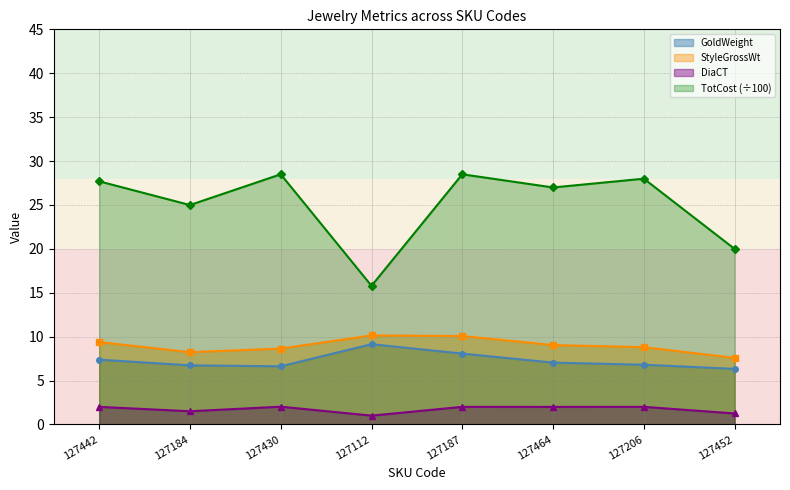

True or false: GoldWeight and DiaCT cross at least once.

False